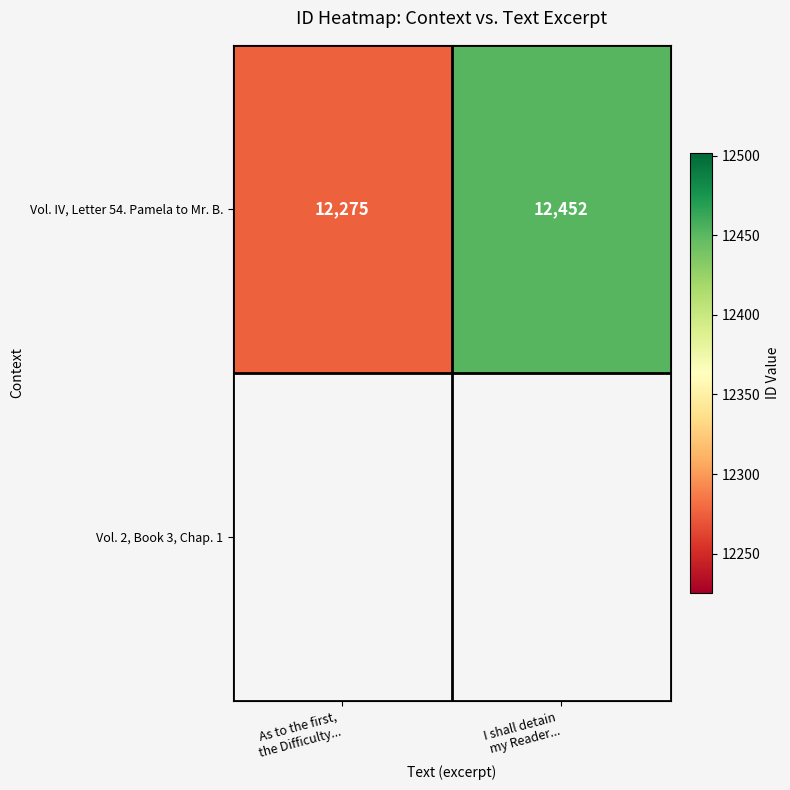

What is the difference between the values at I shall detain
my Reader... and As to the first,
the Difficulty...?

177